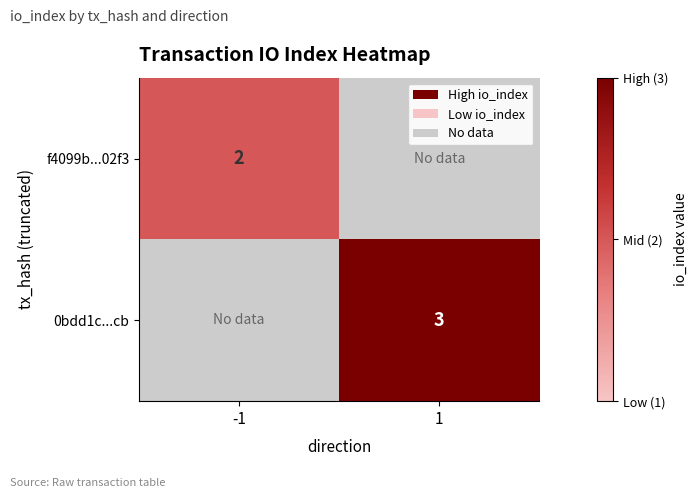

Is it true that f4099b...02f3 equals 2 at -1?

True